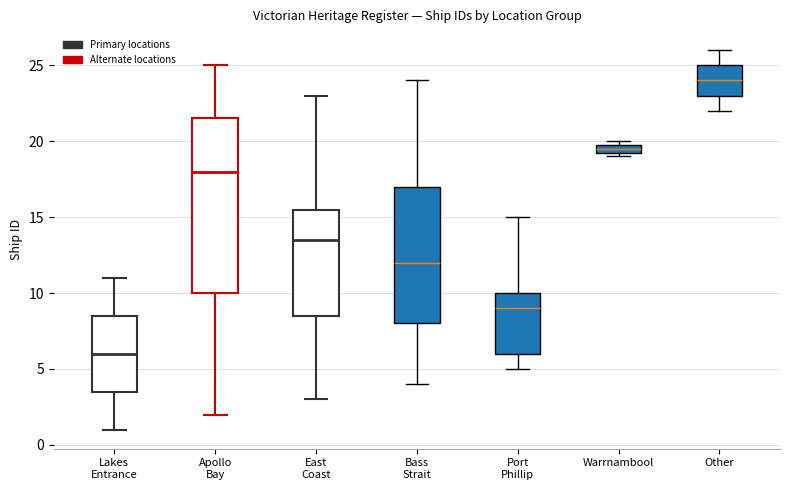

Which box has the lowest median line?

Lakes Entrance